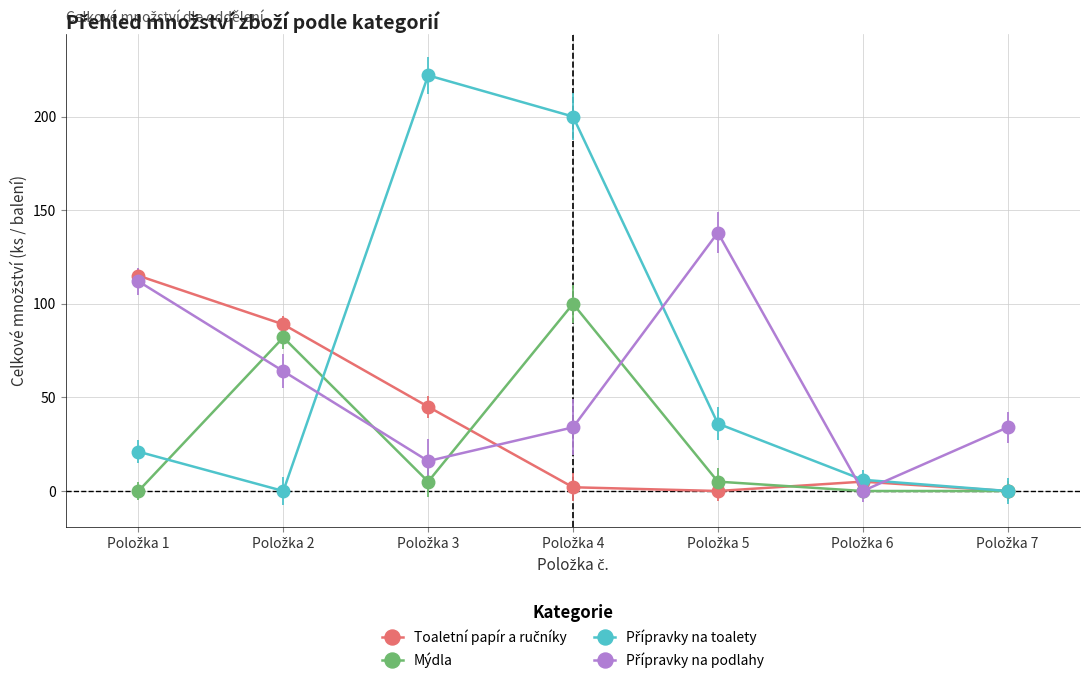

What is the maximum value for Mýdla?

100